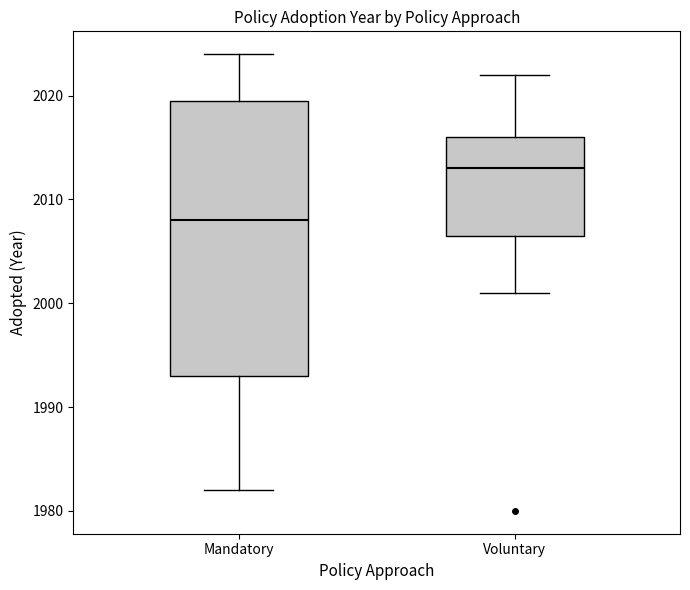

Where is the lower edge of the box for Mandatory on the y-axis? The values are not printed on the chart, so give them approximately, as read against the axis.

1993